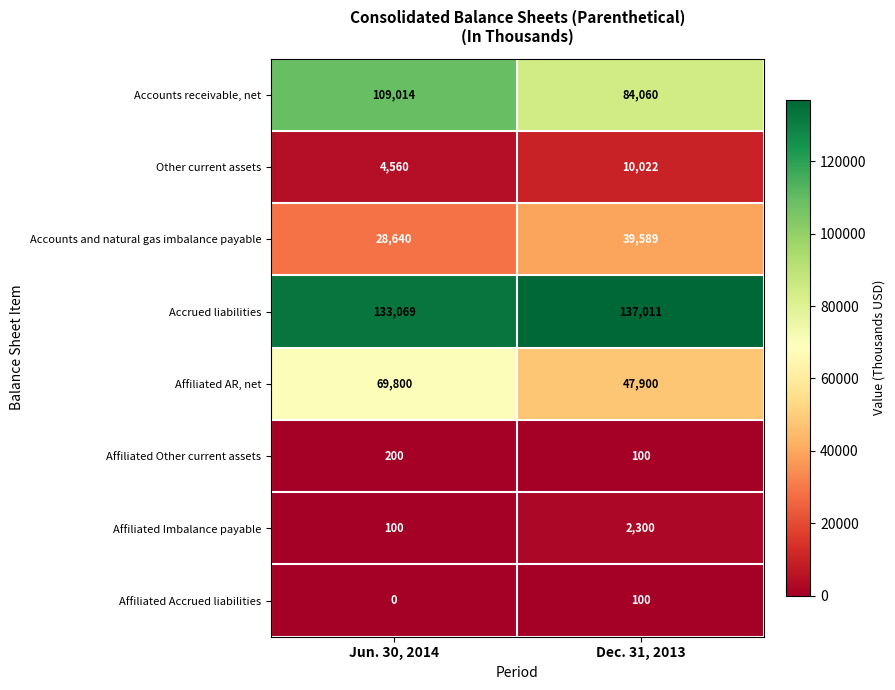

At which label is Affiliated Imbalance payable closest to 1200?

Jun. 30, 2014